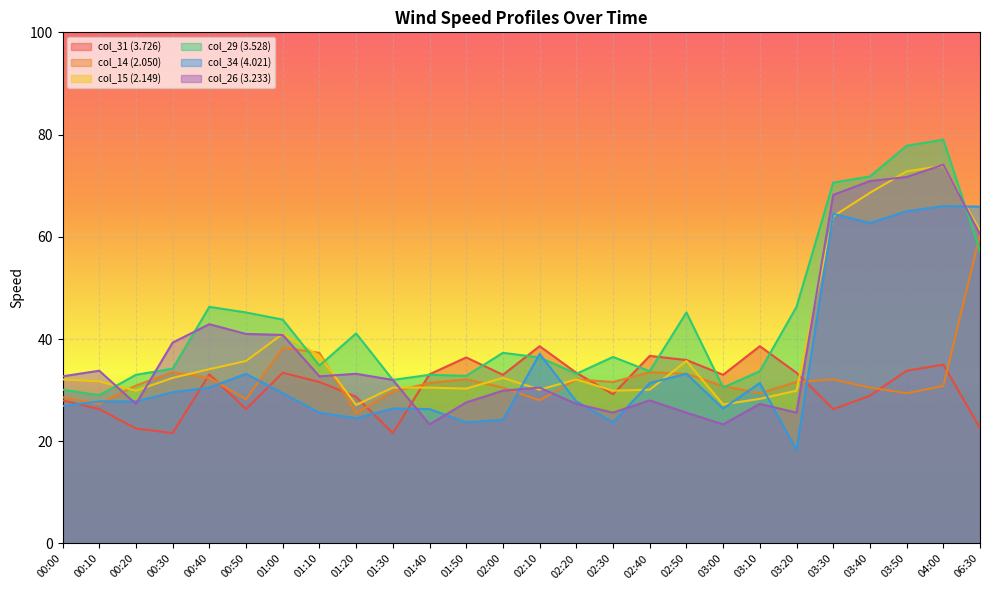

At which label does col_26 (3.233) reach its peak?

04:00